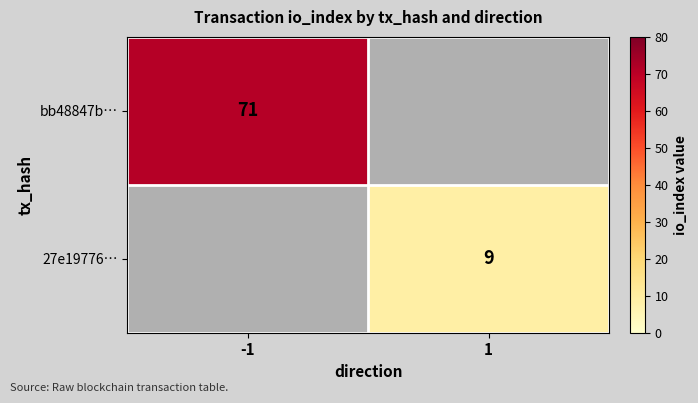

How many distinct data groups are displayed?

2